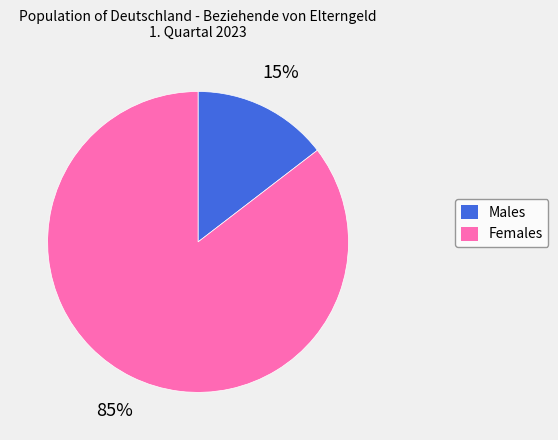

To the nearest percent, what is the average slice percentage?

50%